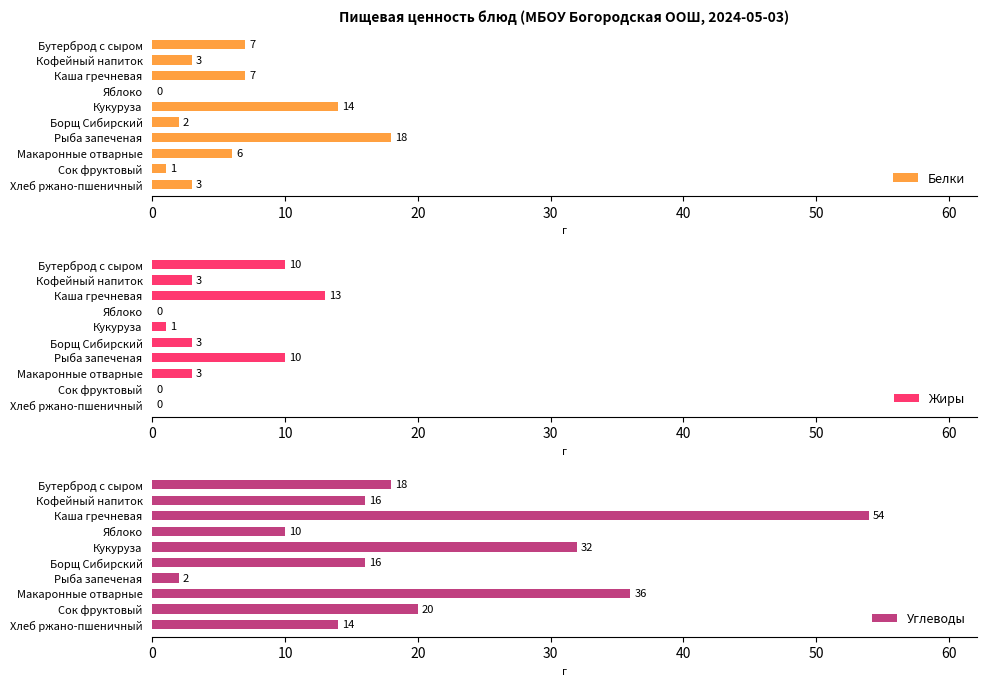

What is the lowest value of the Углеводы series?

2